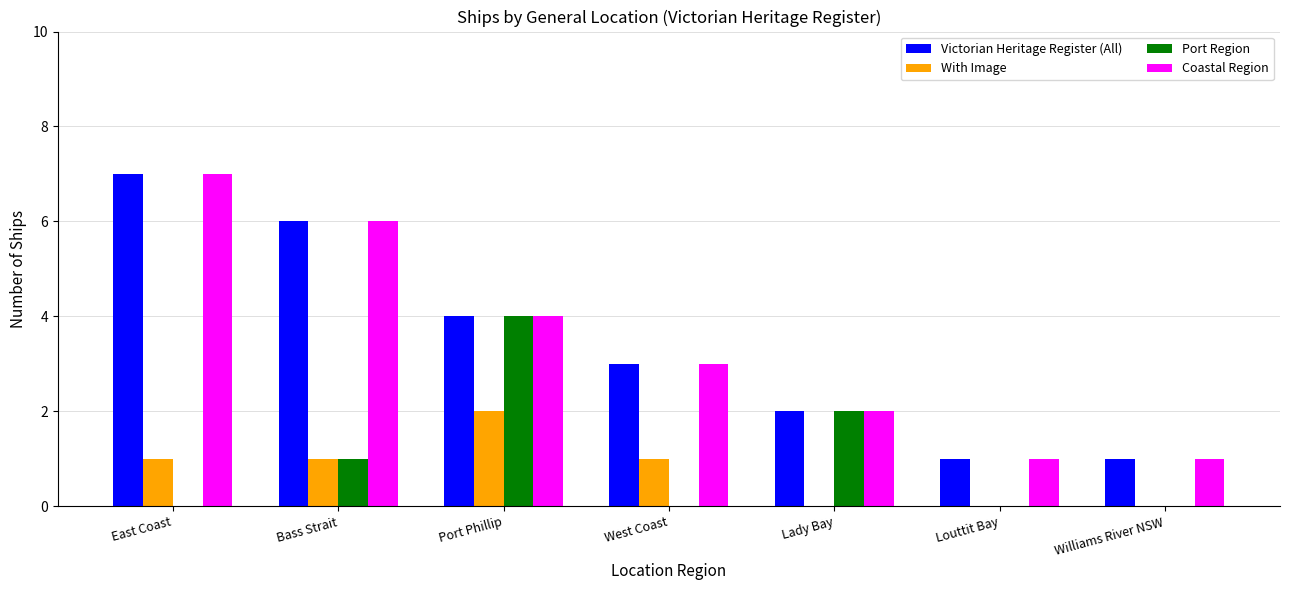

Which series changed the most between East Coast and Port Phillip?

Port Region